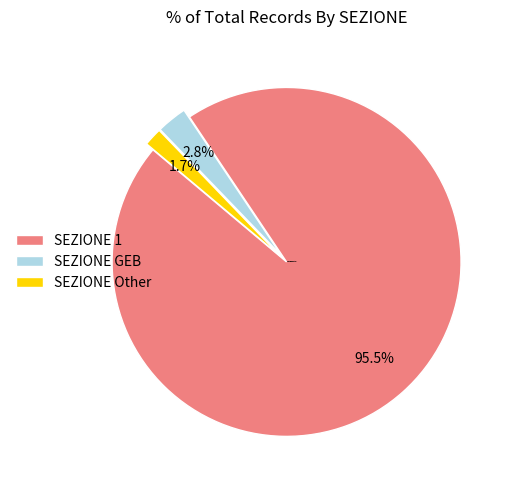

Which category has the smallest portion of the pie?

SEZIONE Other